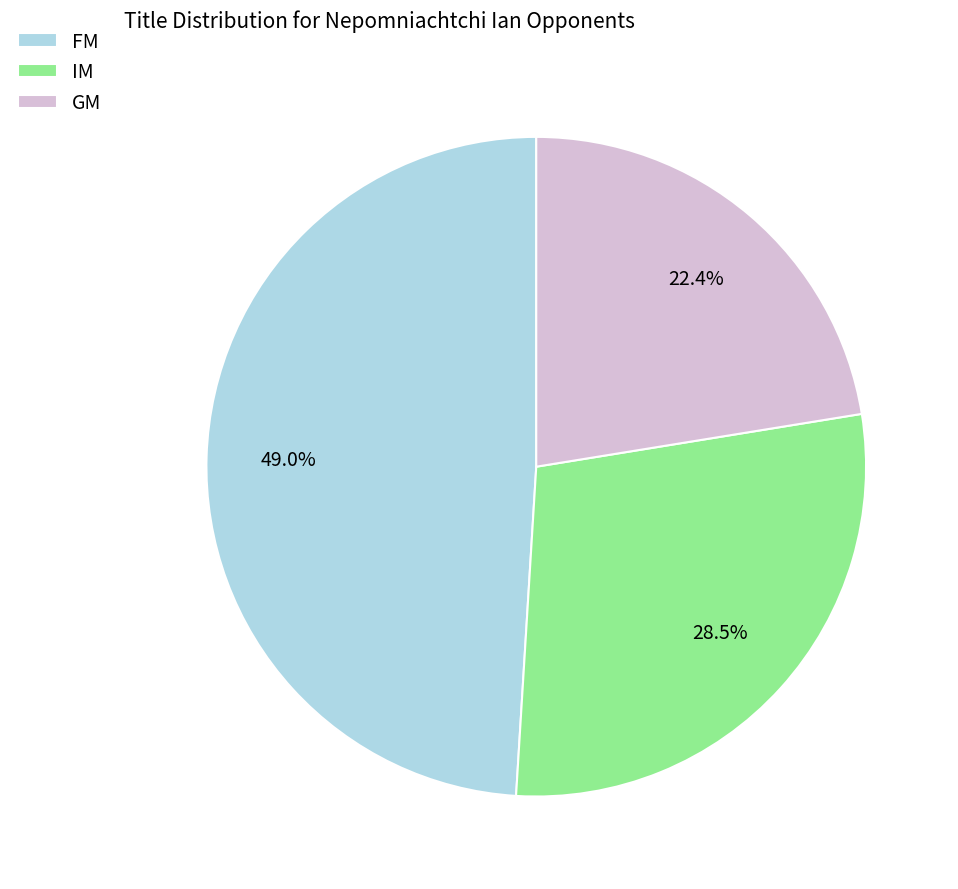

Which category has the biggest portion of the pie?

FM